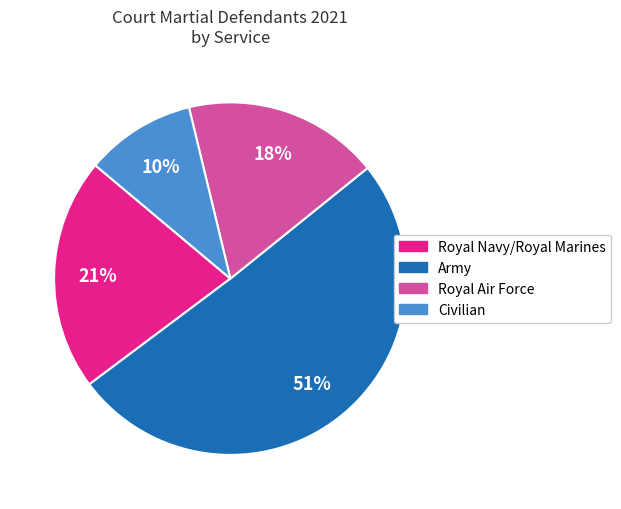

True or false: Civilian accounts for 10% of the total.

True